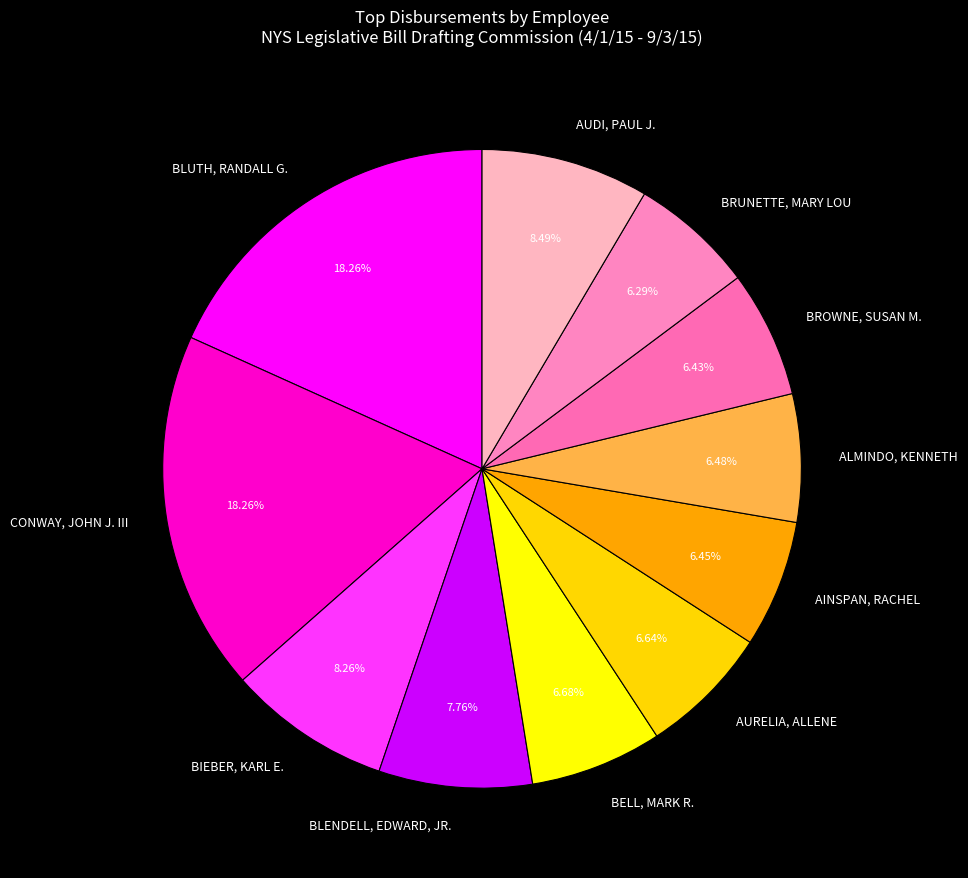

To the nearest percent, what percentage of the pie is AINSPAN, RACHEL?

6%